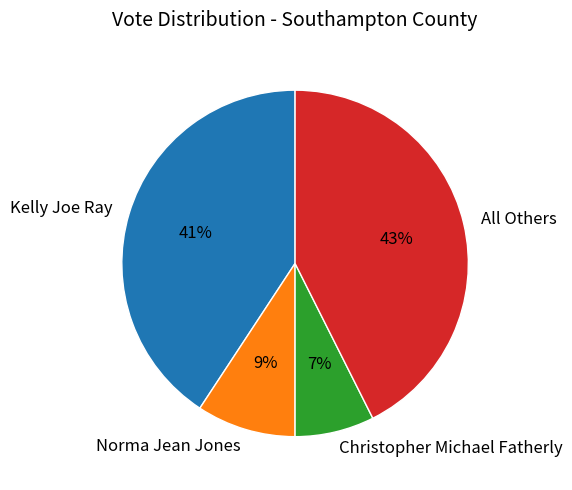

Does Christopher Michael Fatherly represent more than half of the total?

No